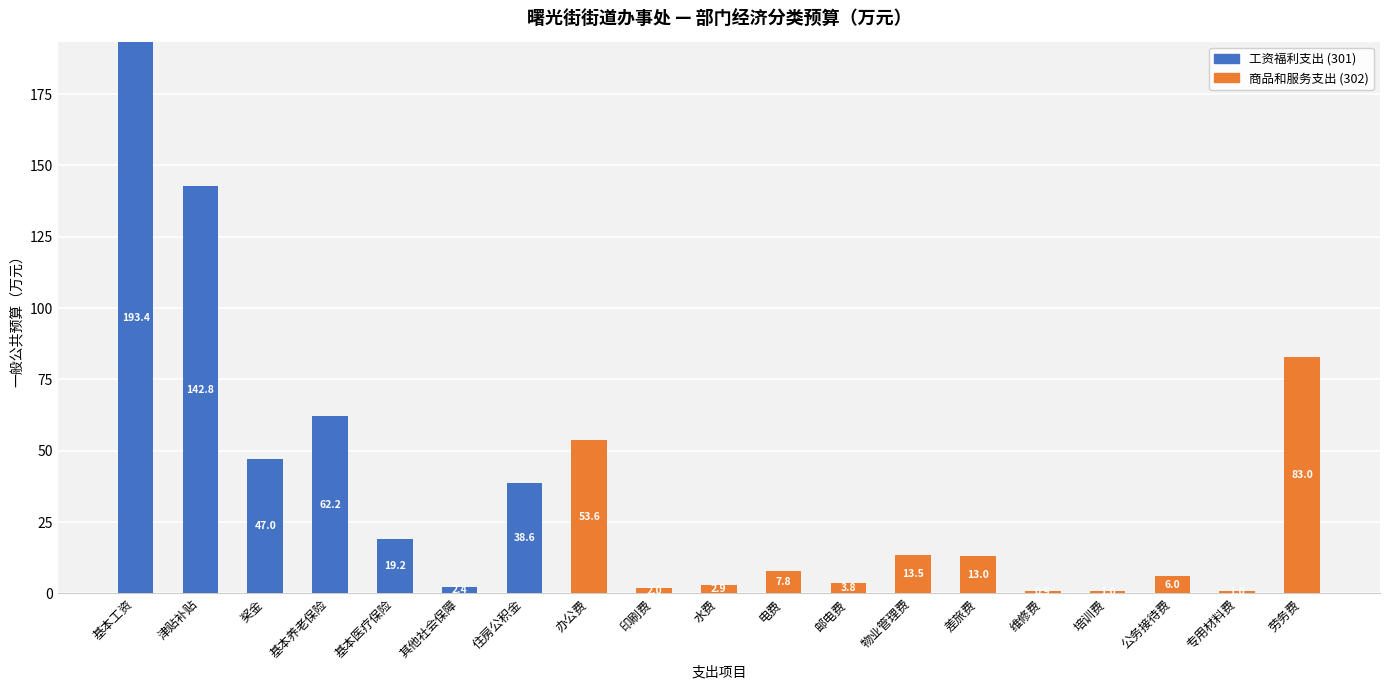

At which category is the sum across all series the highest?

基本工资